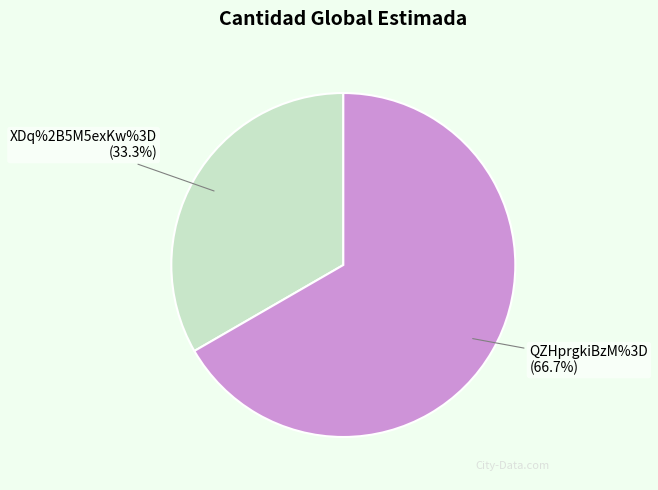

Approximately how many times larger is the value at XDq%2B5M5exKw%3D (33.3%) compared to QZHprgkiBzM%3D (66.7%)?

0.5